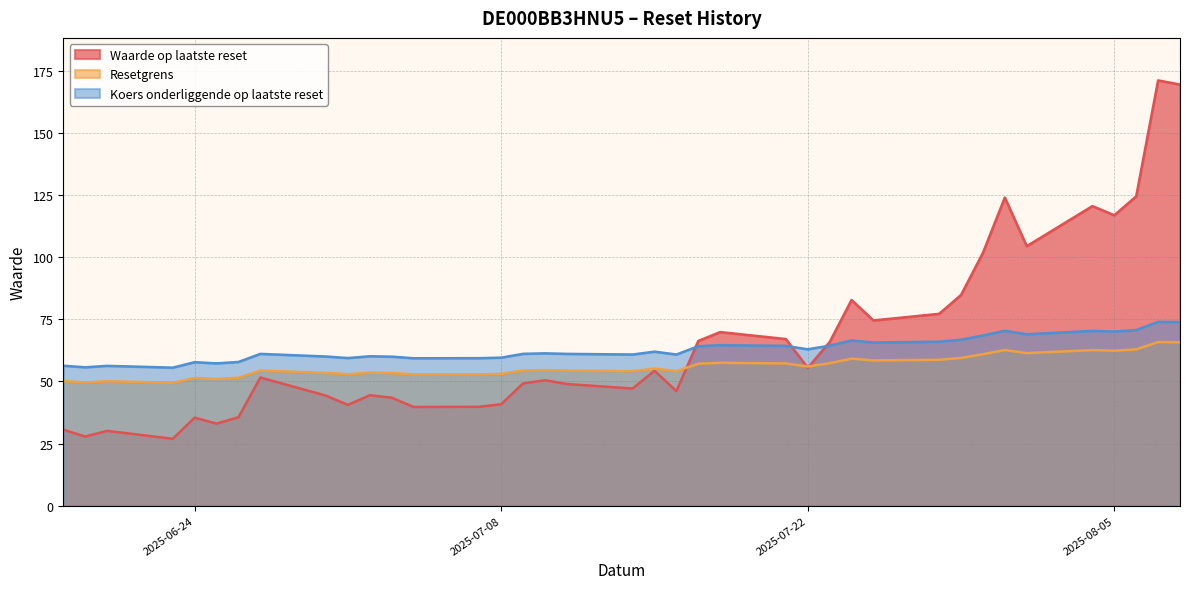

What is the greatest value displayed?

171.2